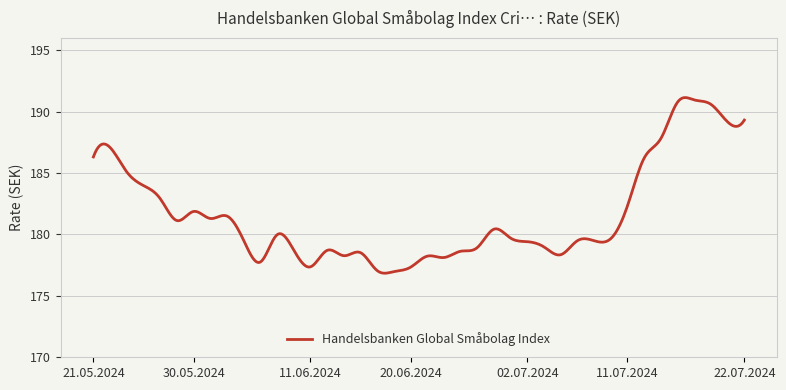

What is the difference between the maximum and minimum values?

14.3